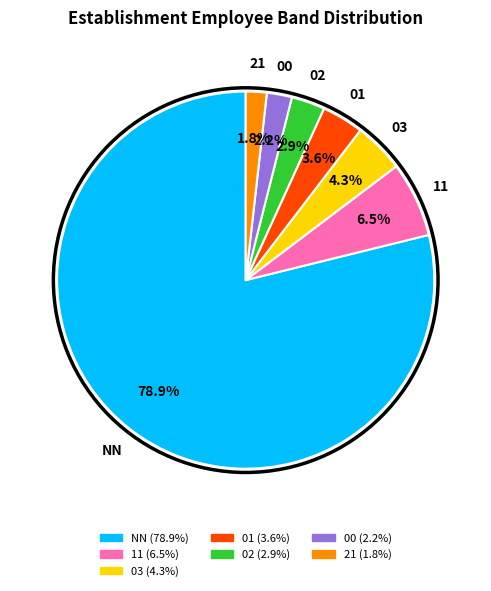

Which slice is the largest?

NN